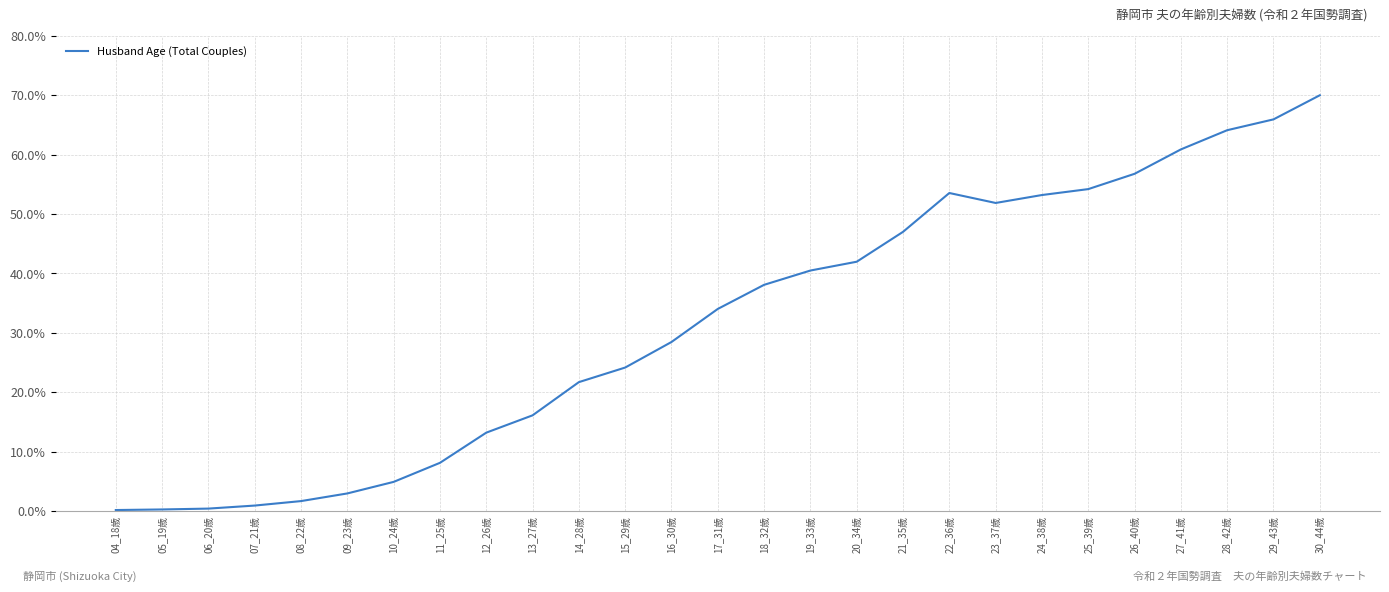

What is the maximum value shown in the chart?

70.0